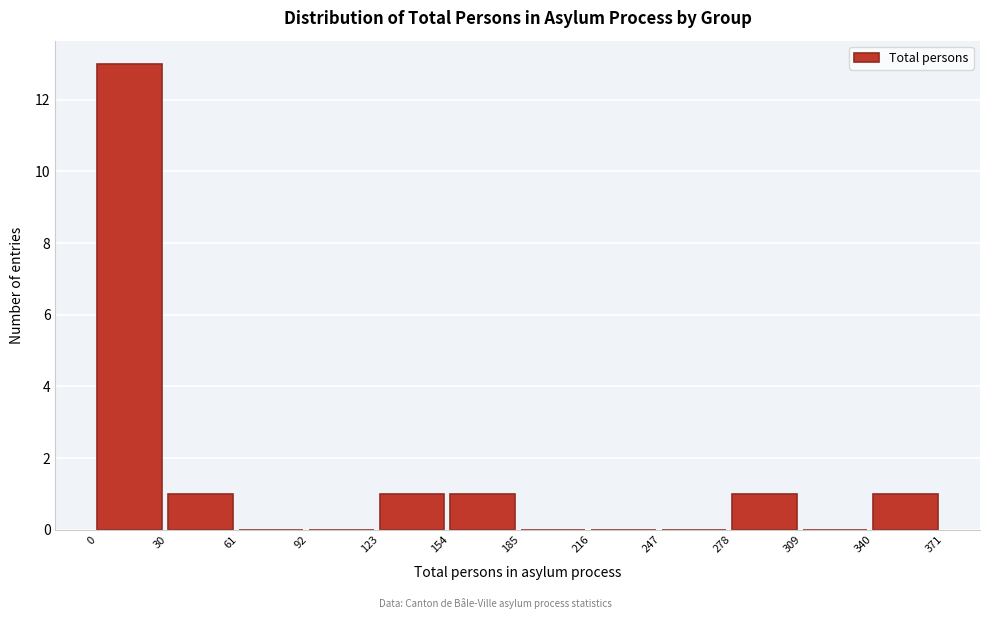

Over which range of the x-axis is the bar tallest?

0 to 30